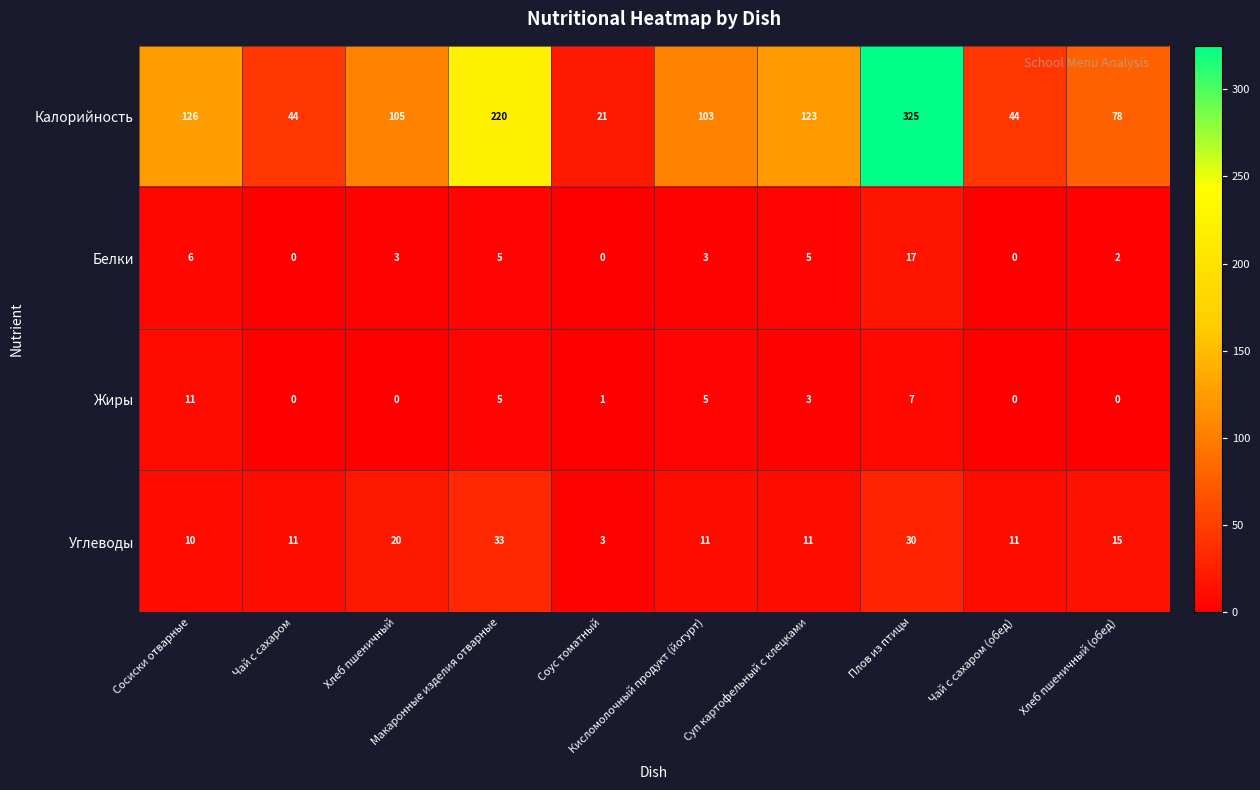

Rank the series by their maximum value, from highest to lowest.

Калорийность, Углеводы, Белки, Жиры